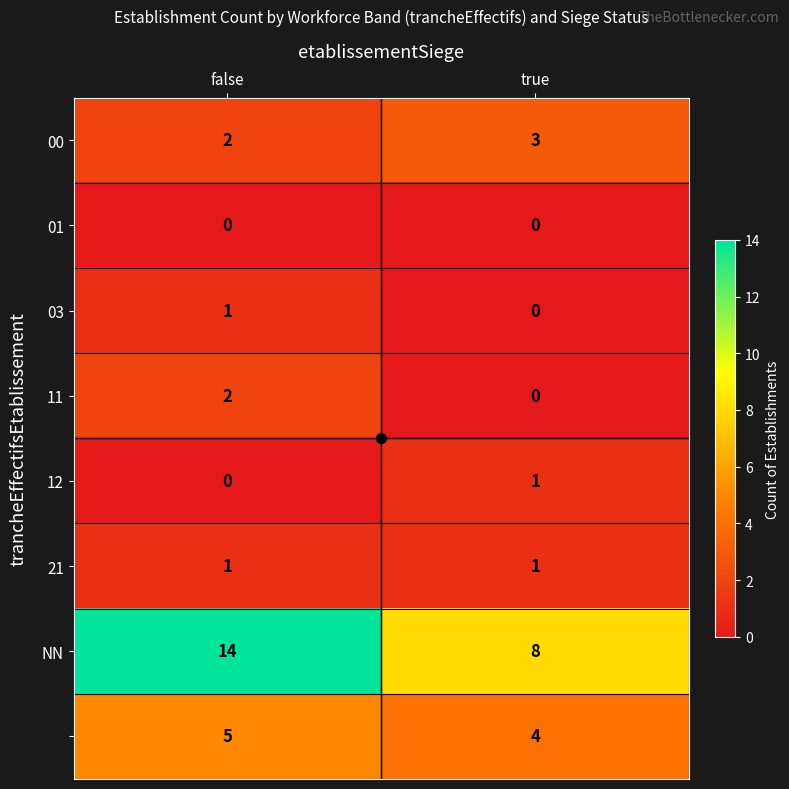

Which category has the highest value across all series?

false